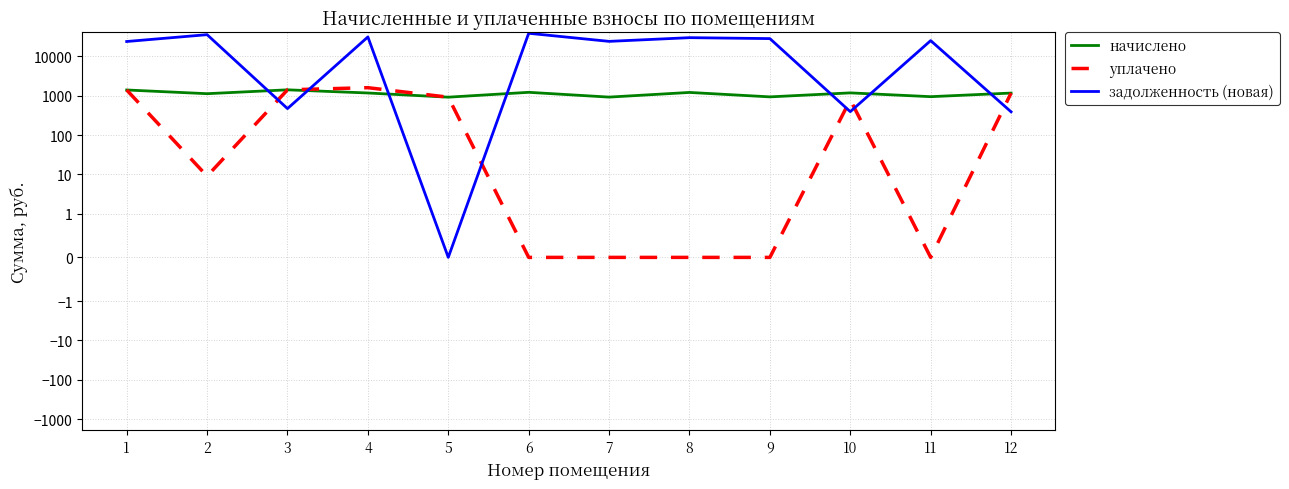

True or false: начислено has a value of 551.3 at 12.

False